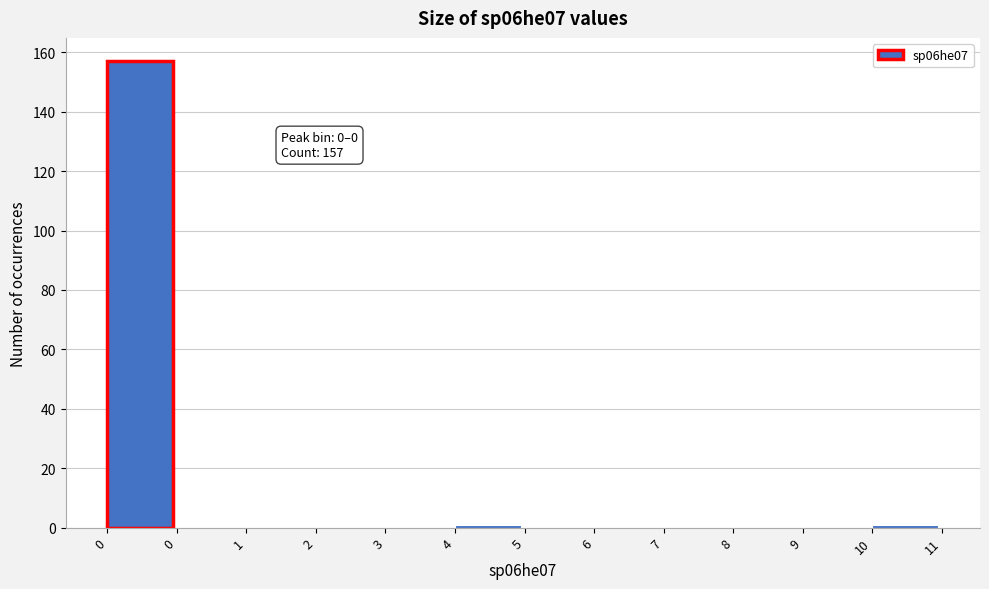

How many series are shown in this chart?

1